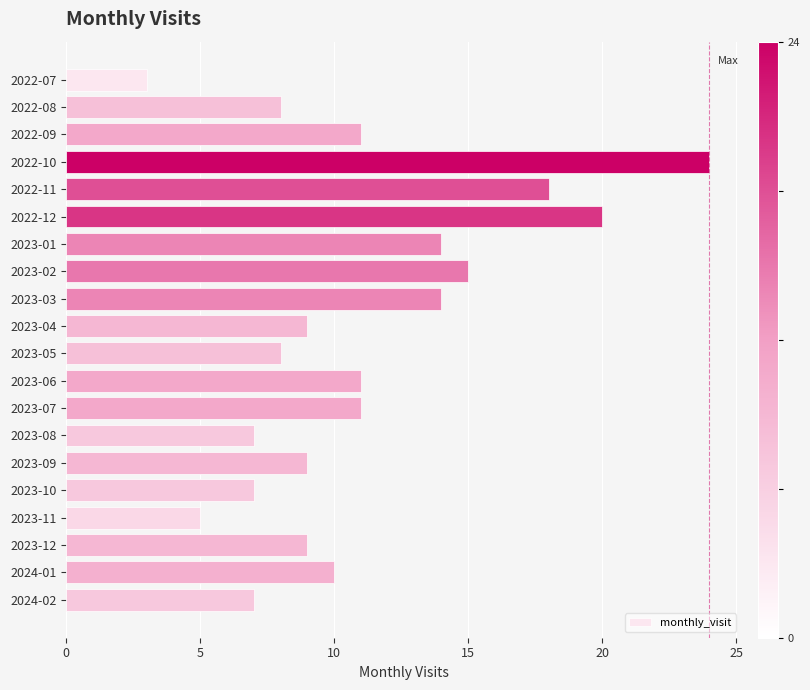

Reading top to bottom, list all the values displayed in this chart.

2022-07=3	2022-08=8	2022-09=11	2022-10=24	2022-11=18	2022-12=20	2023-01=14	2023-02=15	2023-03=14	2023-04=9	2023-05=8	2023-06=11	2023-07=11	2023-08=7	2023-09=9	2023-10=7	2023-11=5	2023-12=9	2024-01=10	2024-02=7